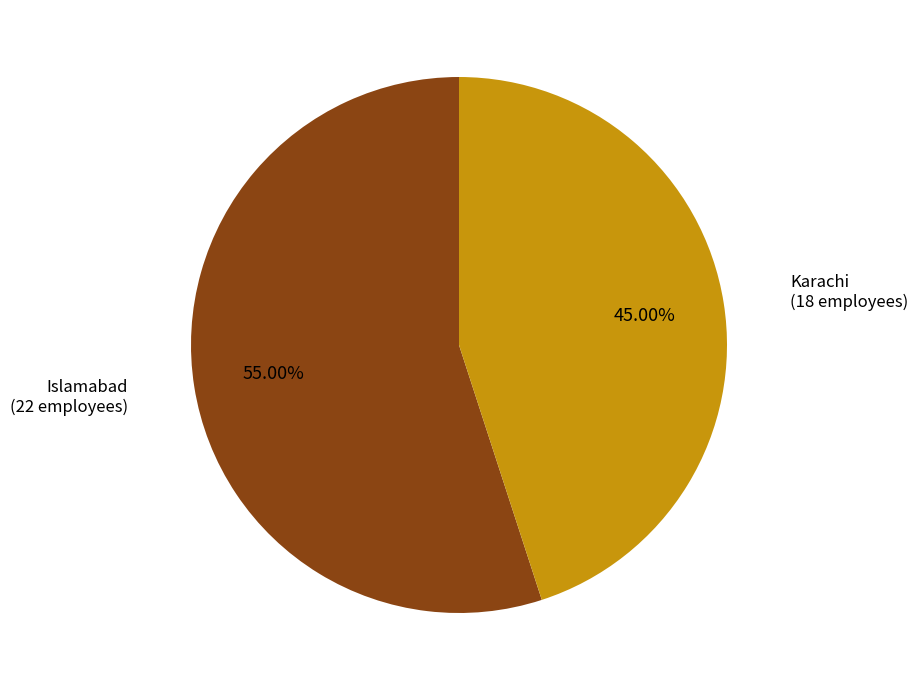

To the nearest percent, what is the combined percentage of Karachi and Islamabad?

100%